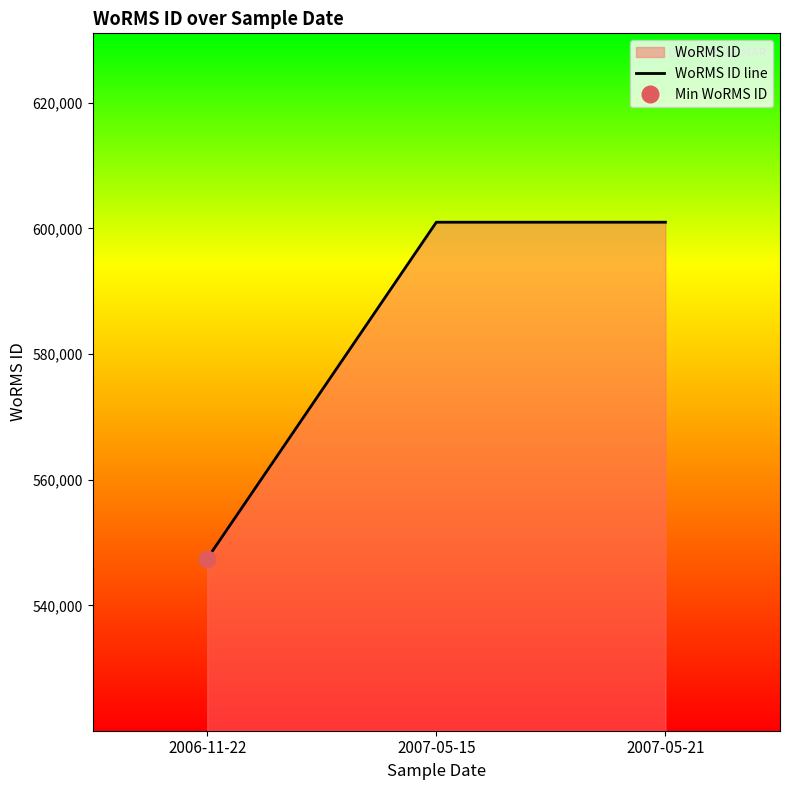

Which has a higher value, 2007-05-15 or 2007-05-21?

2007-05-15